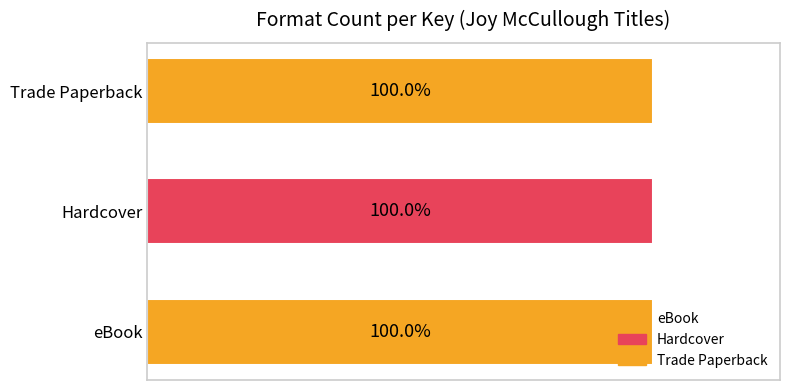

What are all the series names shown in the legend?

eBook, Hardcover, Trade Paperback